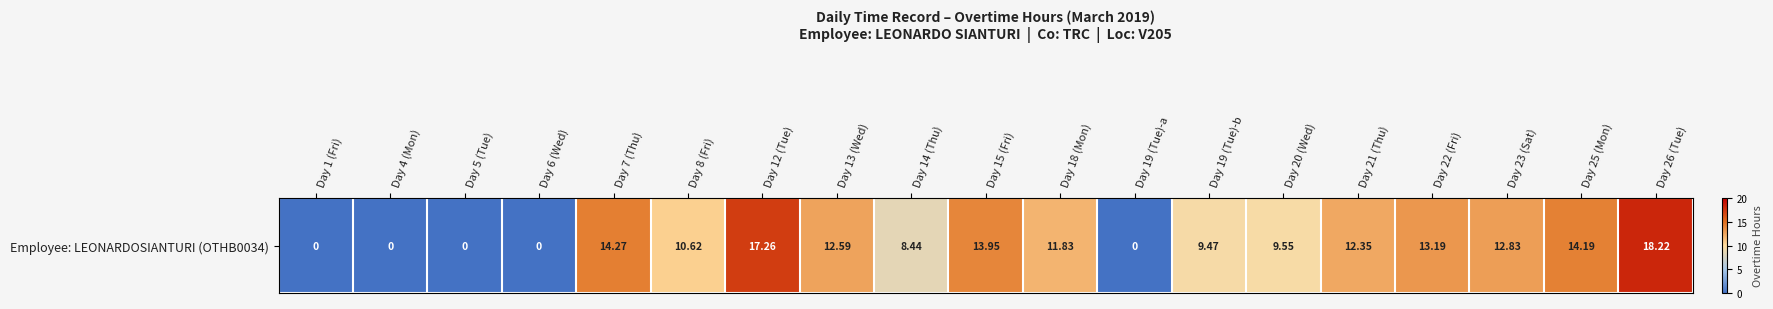

Reading left to right, what are all the values shown in this chart?

Day 1 (Fri)=0.0	Day 4 (Mon)=0.0	Day 5 (Tue)=0.0	Day 6 (Wed)=0.0	Day 7 (Thu)=14.3	Day 8 (Fri)=10.6	Day 12 (Tue)=17.3	Day 13 (Wed)=12.6	Day 14 (Thu)=8.4	Day 15 (Fri)=13.9	Day 18 (Mon)=11.8	Day 19 (Tue)-a=0.0	Day 19 (Tue)-b=9.5	Day 20 (Wed)=9.6	Day 21 (Thu)=12.3	Day 22 (Fri)=13.2	Day 23 (Sat)=12.8	Day 25 (Mon)=14.2	Day 26 (Tue)=18.2